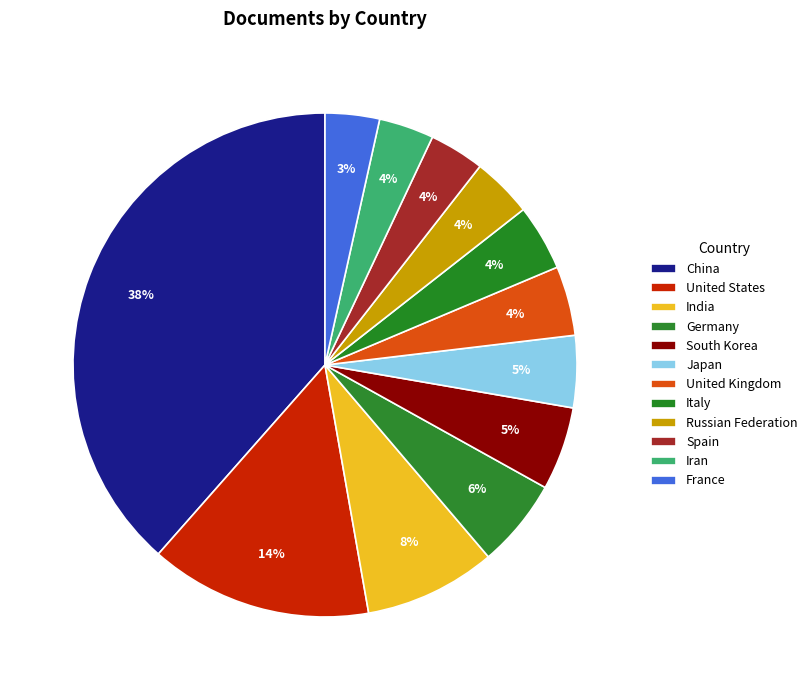

To the nearest percent, what is the combined percentage of Italy and India?

13%